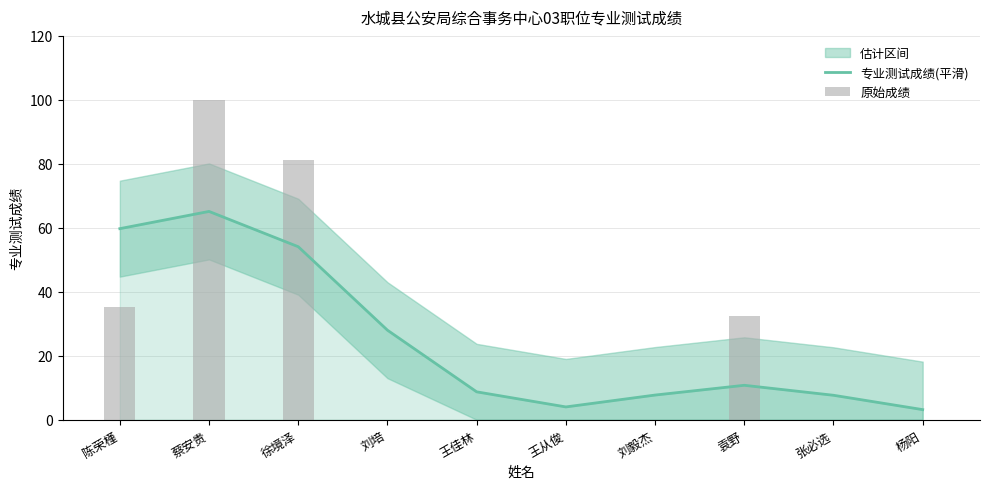

What is the sum of all 原始成绩 values?

248.9